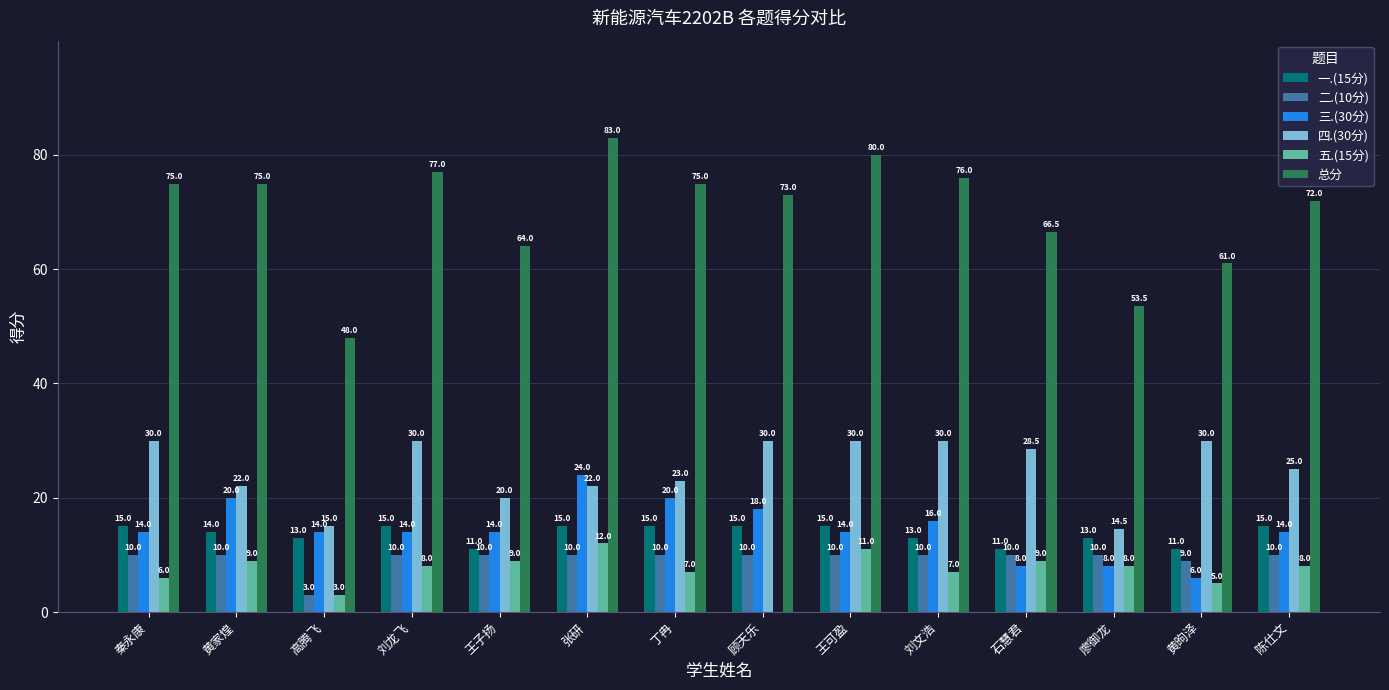

The 总分 series shows 75.0 at 黄家煌. True or false?

True